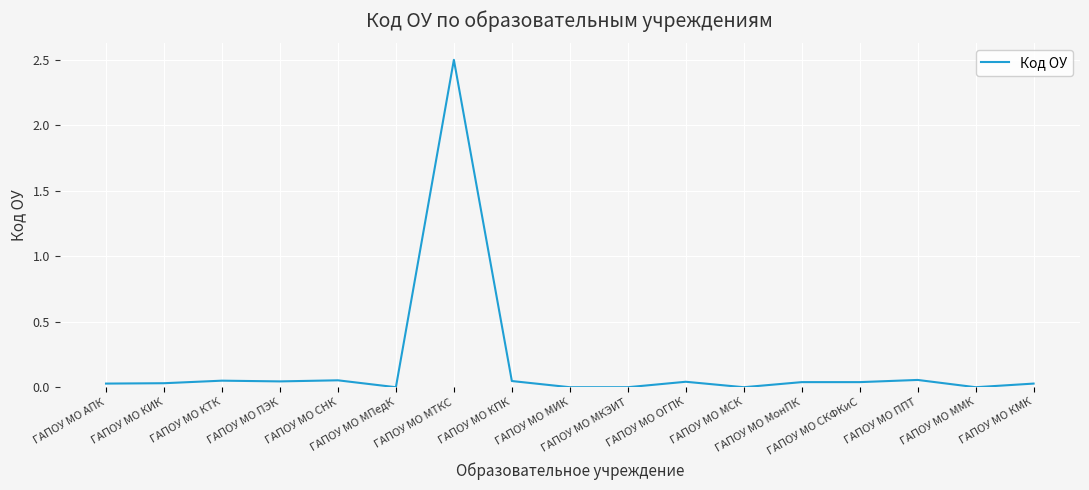

What is the greatest value displayed?

2.5